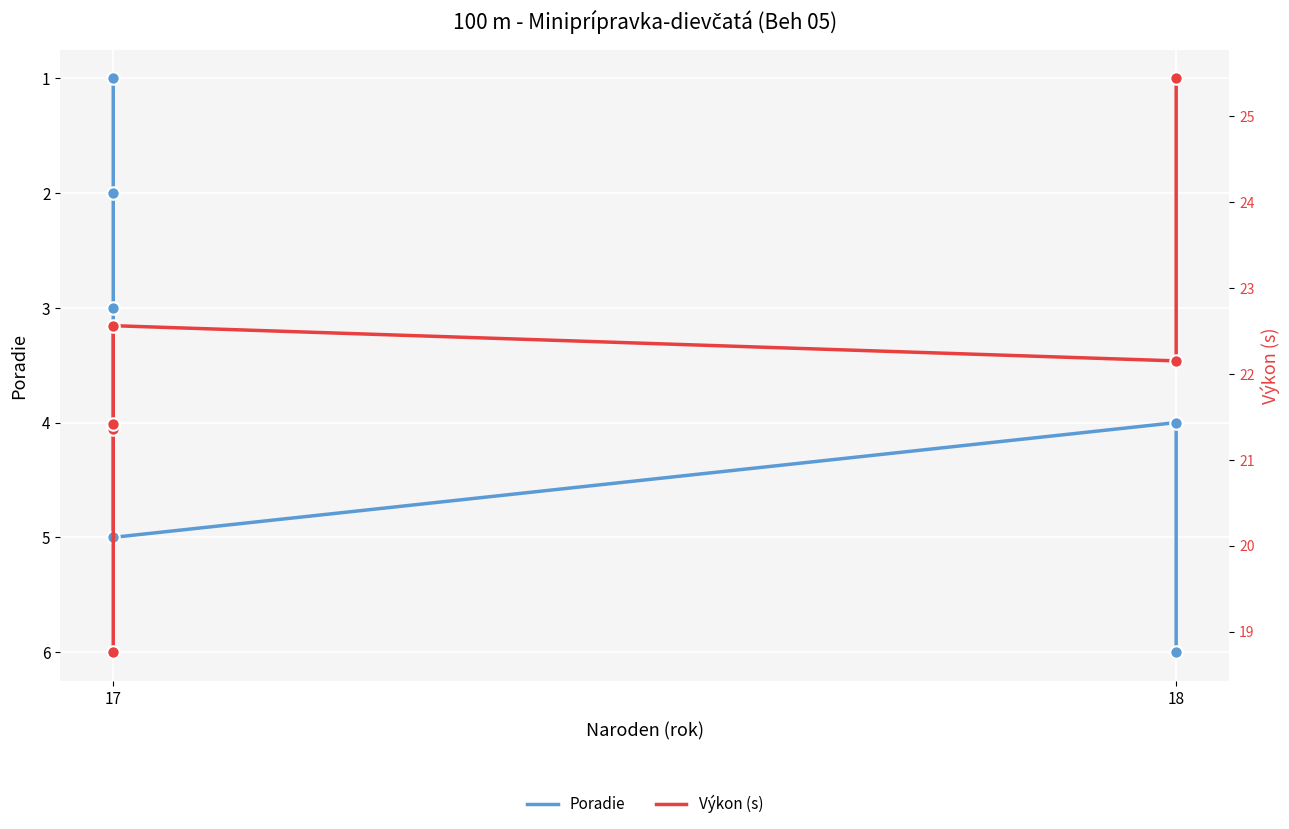

Which series has the largest Y range (max minus min)?

Výkon (s)